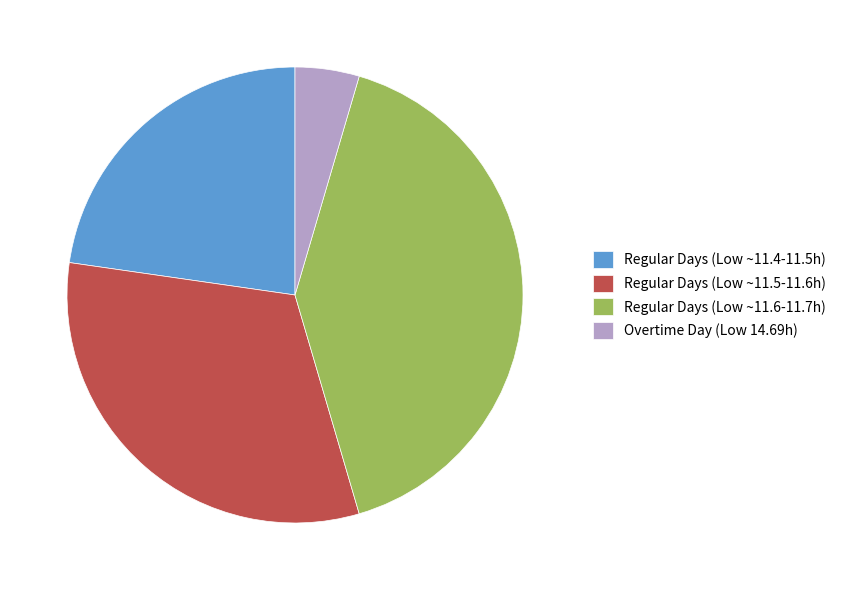

What is the ratio of the value at Regular Days (Low ~11.6-11.7h) to the value at Regular Days (Low ~11.4-11.5h)?

1.8